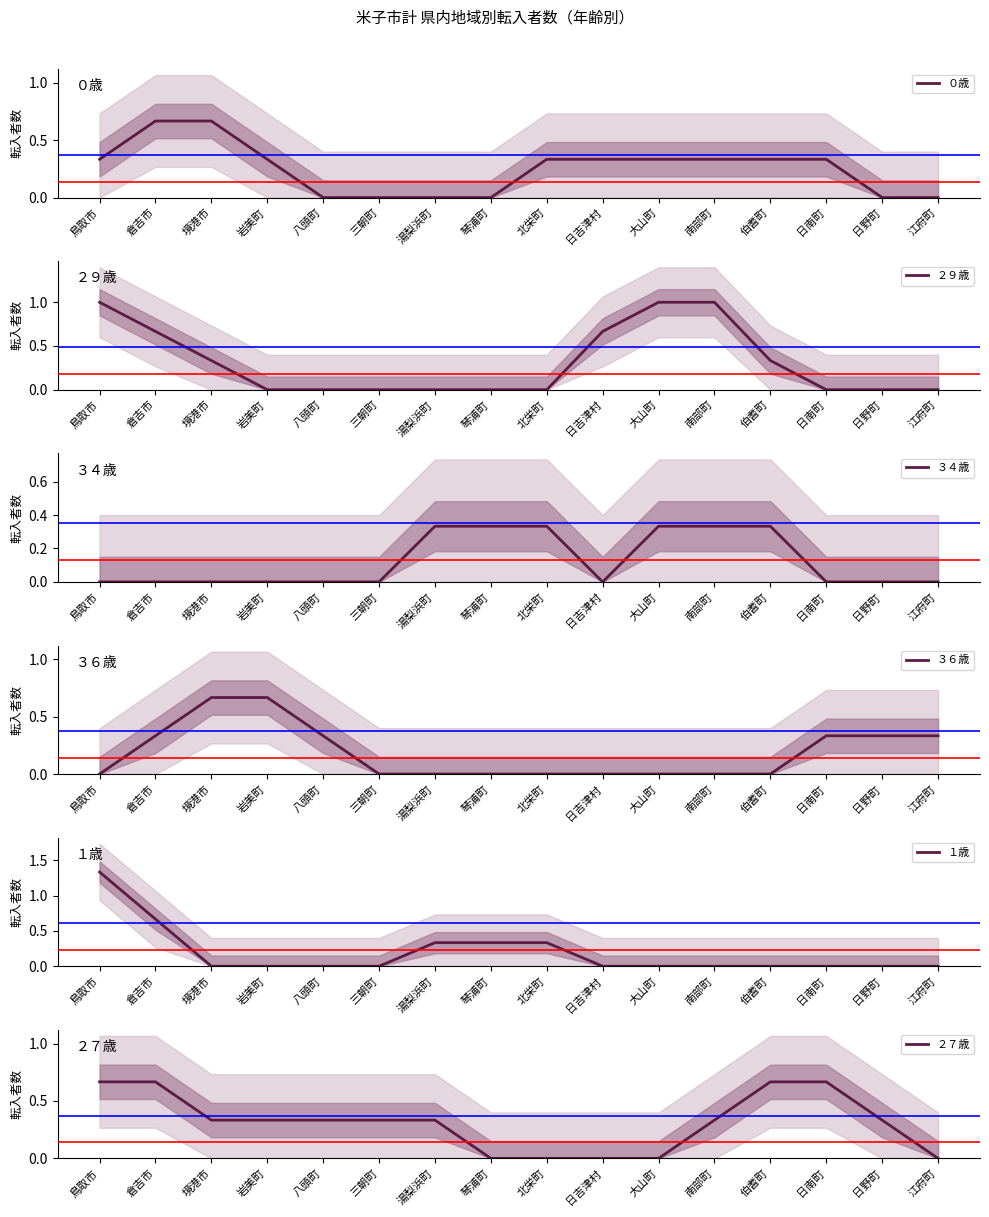

True or false: １歳 and ２７歳 intersect in this chart.

False